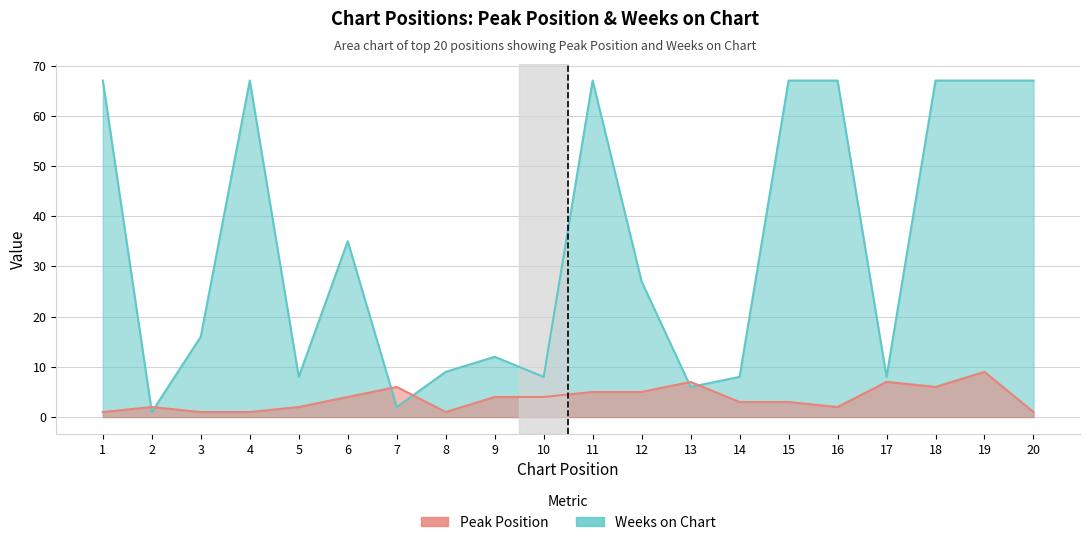

Does the chart display data point markers on the line(s)?

No